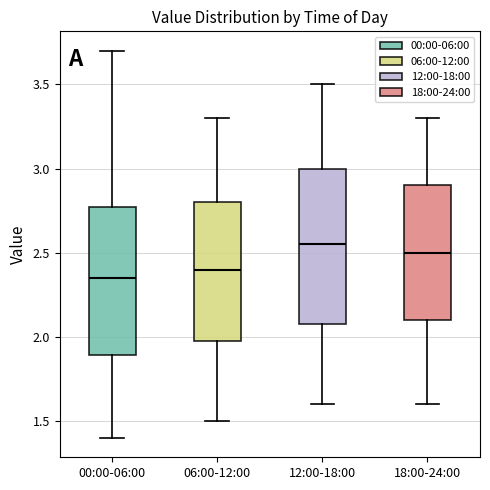

Reading left to right, read every box against the y-axis: the position of its median line, the range the box covers, and the ends of its whiskers. The values are not printed on the chart, so give them approximately, as read against the axis.

00:00-06:00: median 2.35, box 1.90 to 2.75, whiskers 1.40 to 3.70
06:00-12:00: median 2.40, box 2.00 to 2.80, whiskers 1.50 to 3.30
12:00-18:00: median 2.55, box 2.10 to 3.00, whiskers 1.60 to 3.50
18:00-24:00: median 2.50, box 2.10 to 2.90, whiskers 1.60 to 3.30